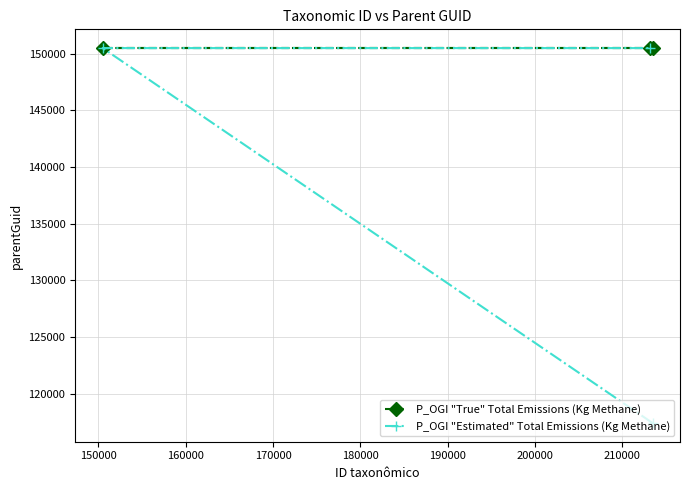

What is the value of the P_OGI "True" Total Emissions (Kg Methane) point at the 2nd from the left?

150490